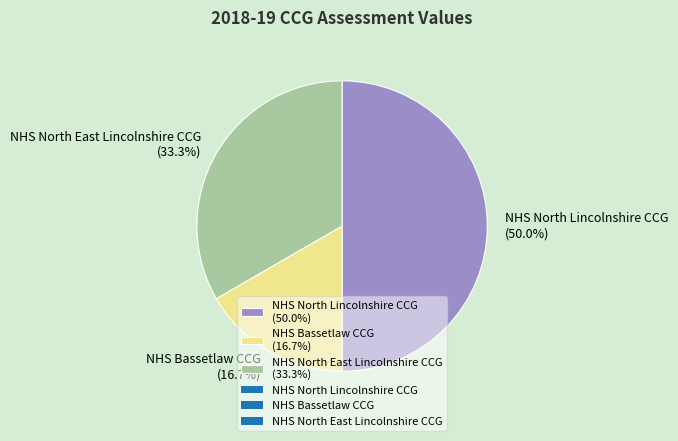

To the nearest percent, what is the average slice percentage?

33%